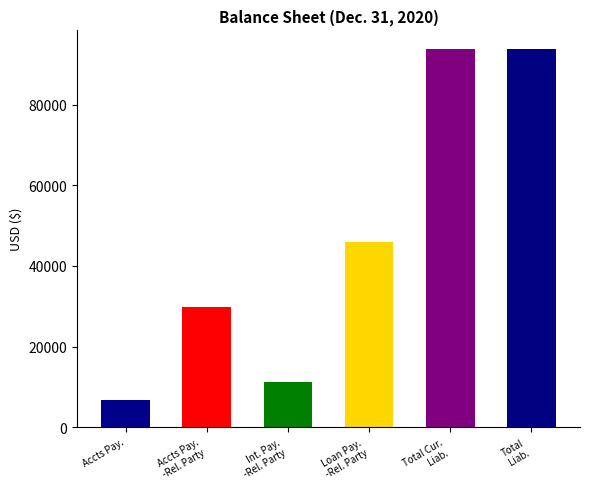

Reading right to left, what are all the values shown in this chart?

93765	93765	46050	11156	29829	6730